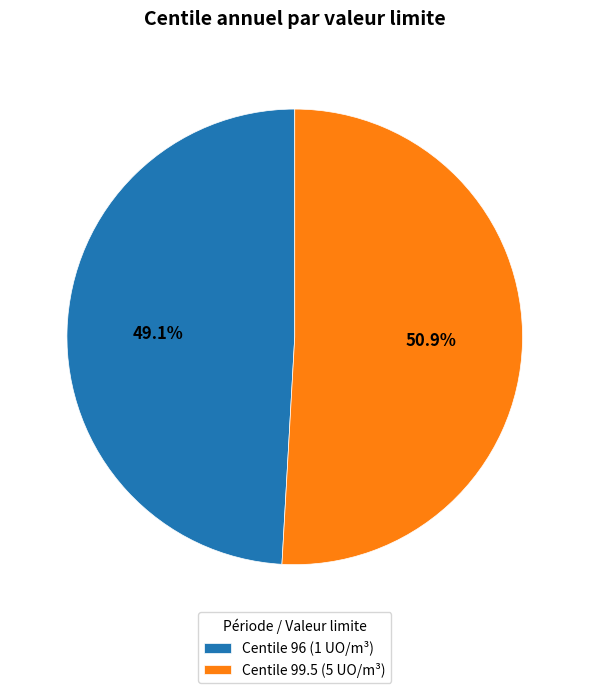

Which slice is the smallest?

Centile 96 (1 UO/m³)